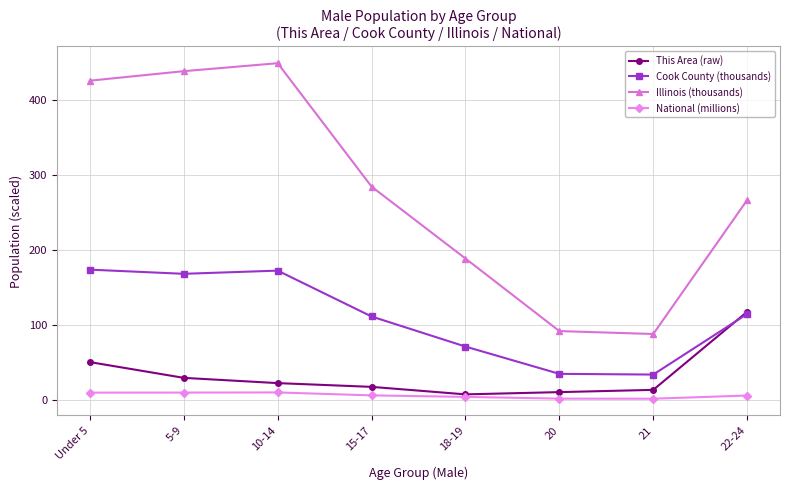

What is the greatest value displayed?

449.2